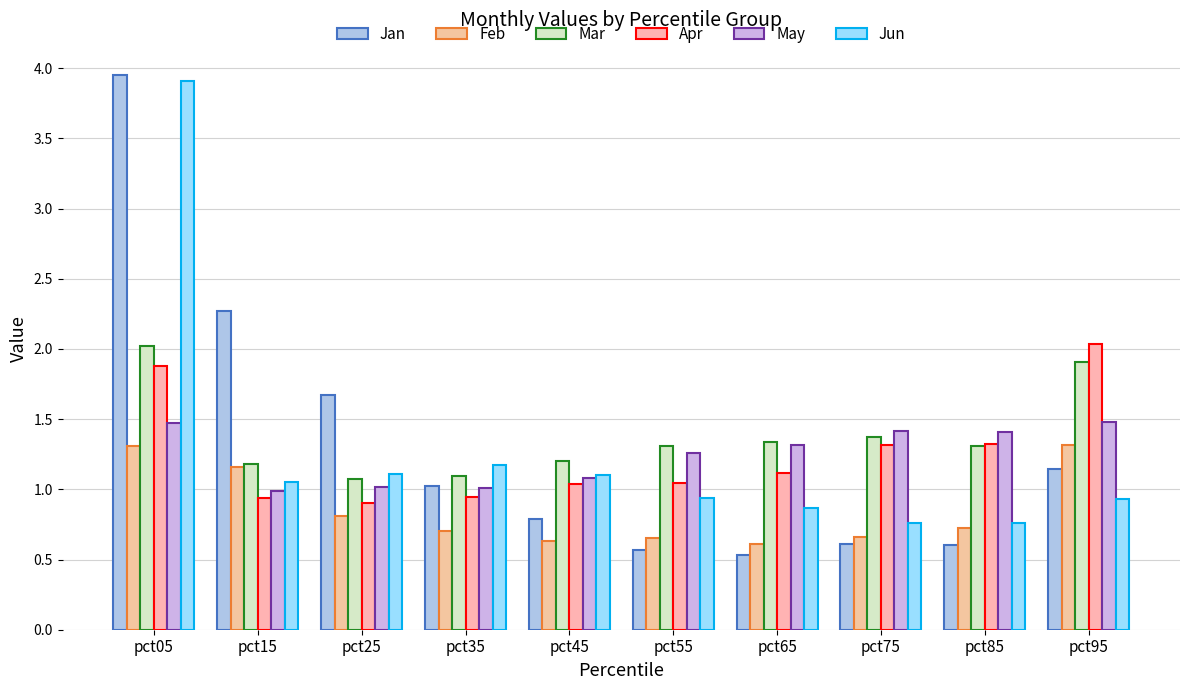

What is the total value across all series at pct75?

6.1